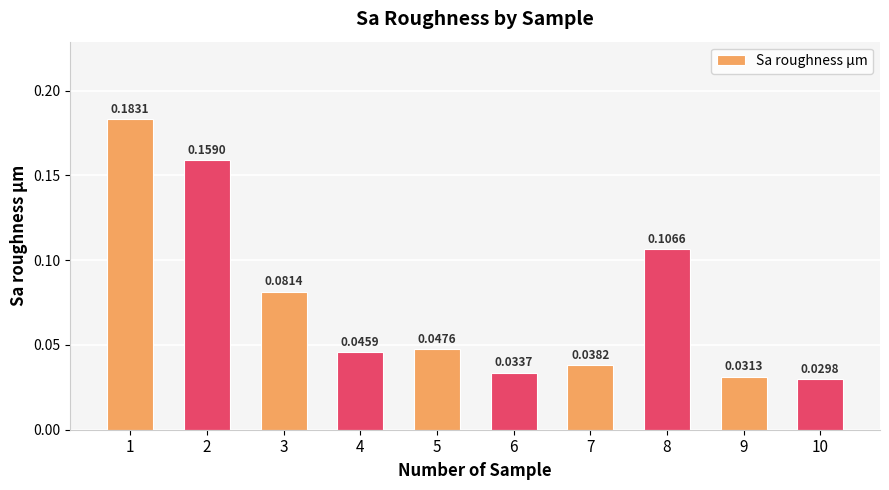

What is the sum of all values?

0.8